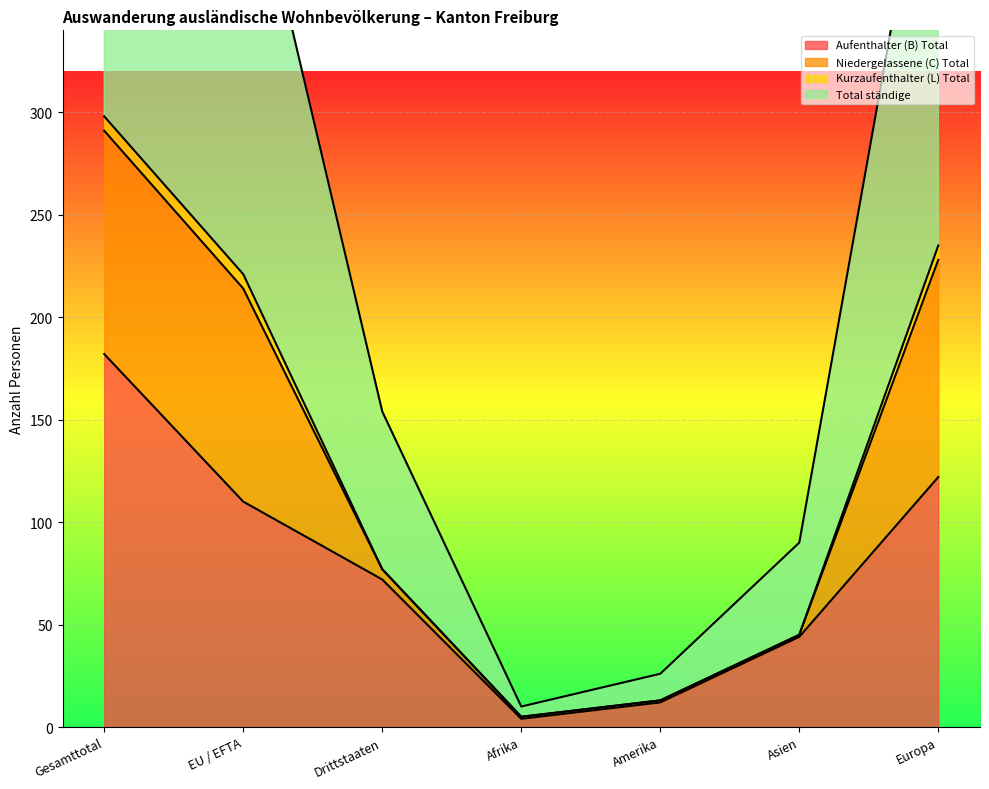

True or false: Aufenthalter (B) Total has a value of 72 at Drittstaaten.

True